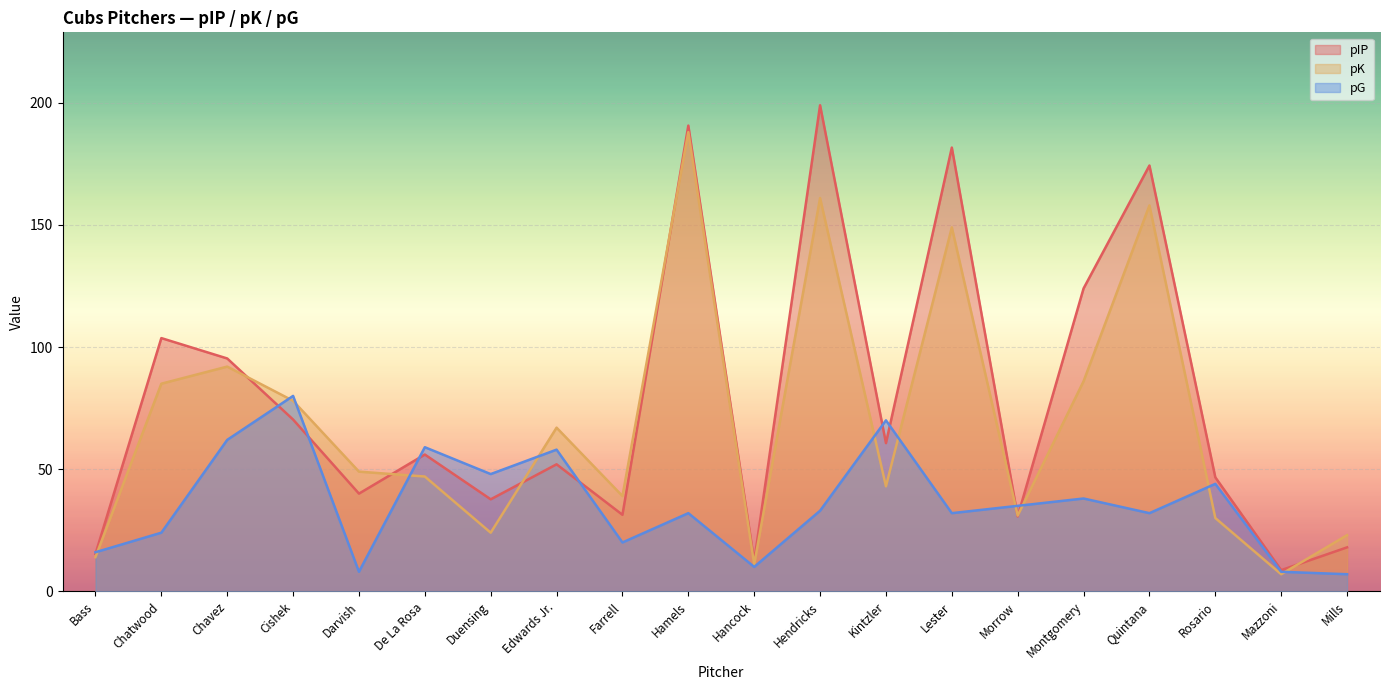

The value of pIP at Mills is 24.7. True or false?

False